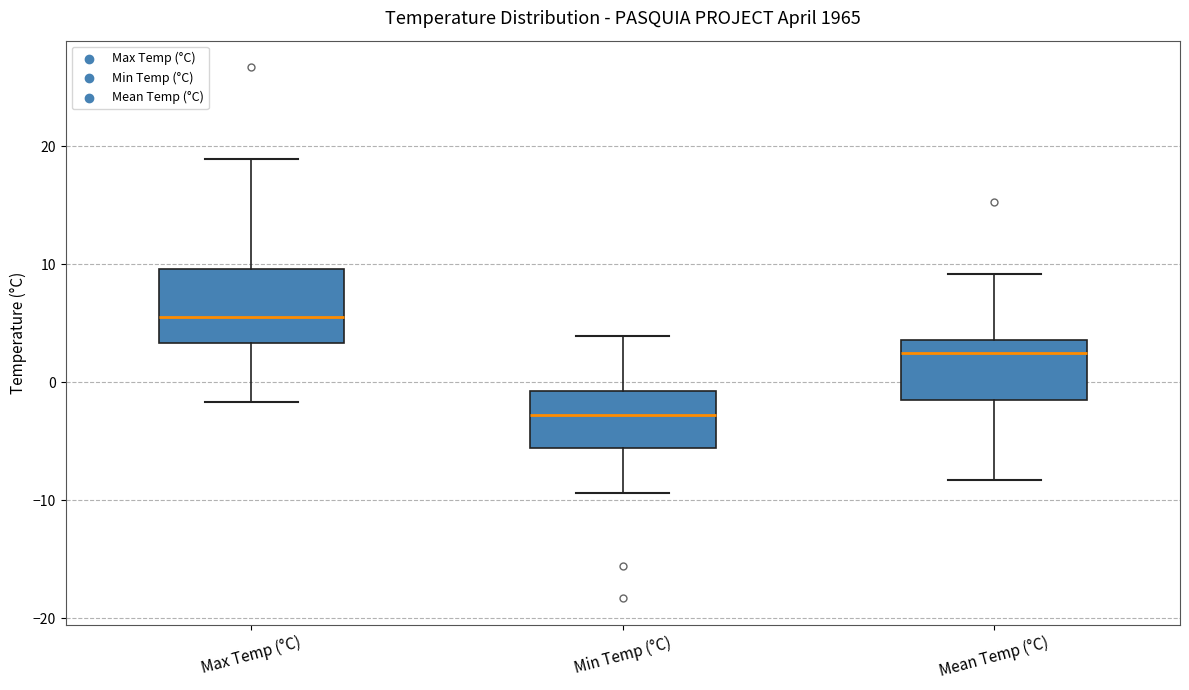

Comparing the boxes themselves (not the whiskers), which one is the tallest?

Max Temp (°C)